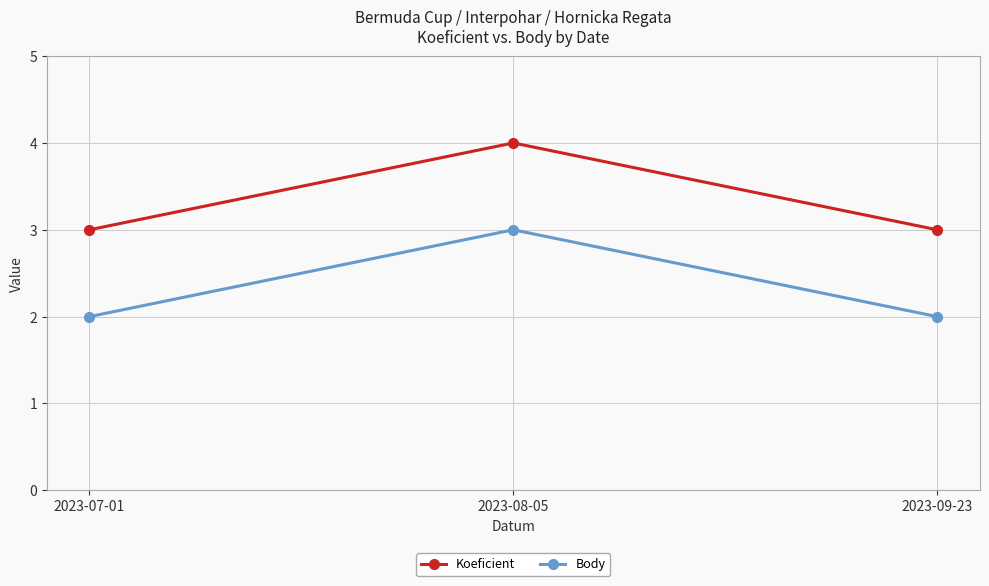

What is the greatest value displayed?

4